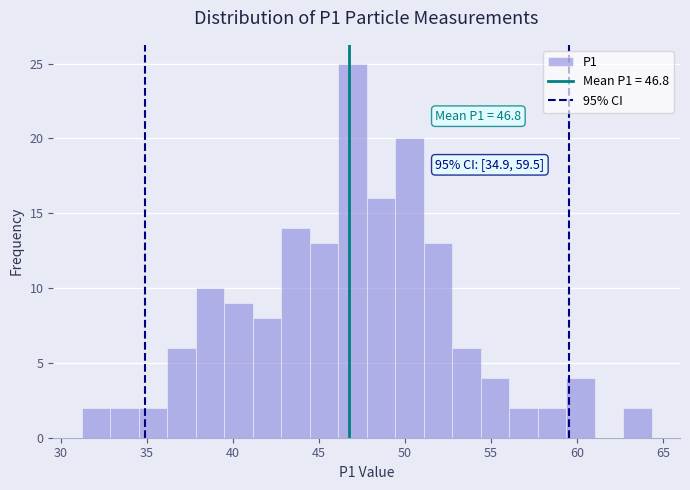

Around what value on the x-axis is the tallest bar? Give the approximate position of its centre, as read against the axis.

47.0